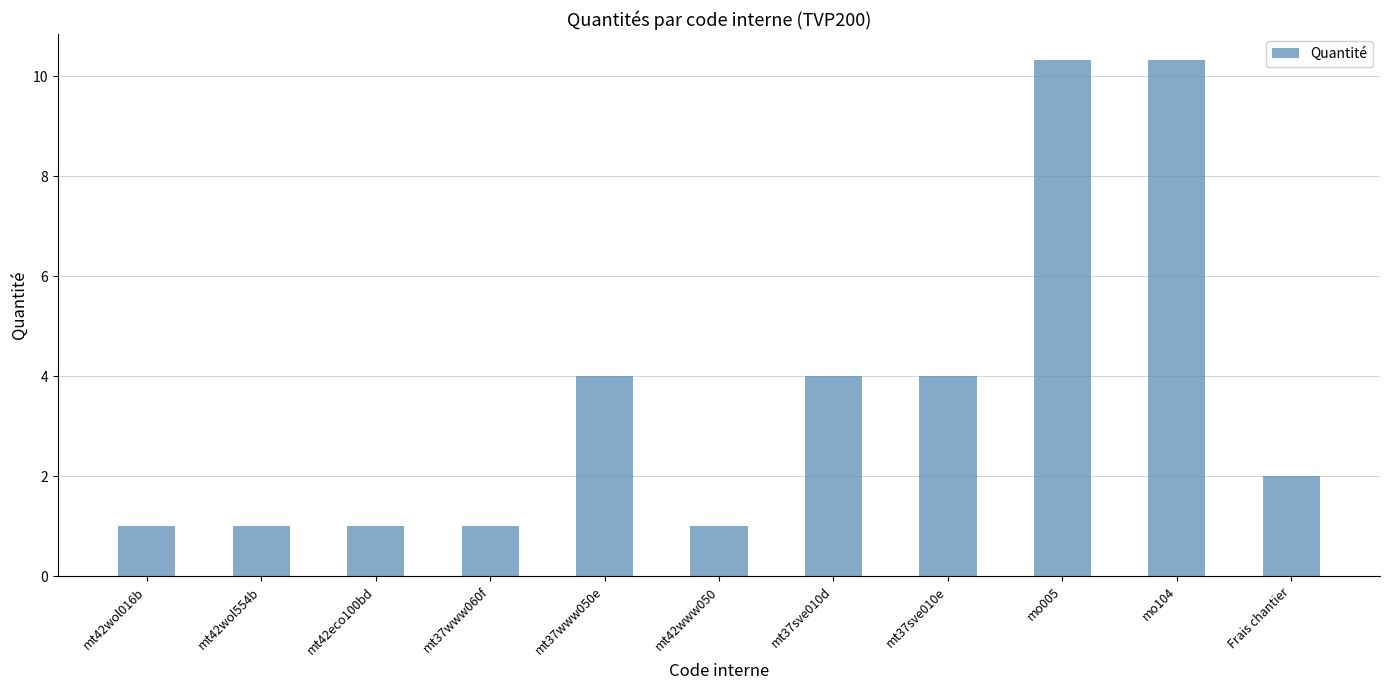

How many data points does each series have?

11